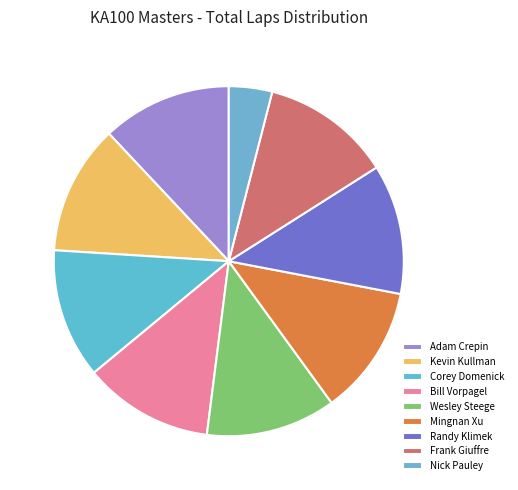

Which slice is the largest?

Adam Crepin